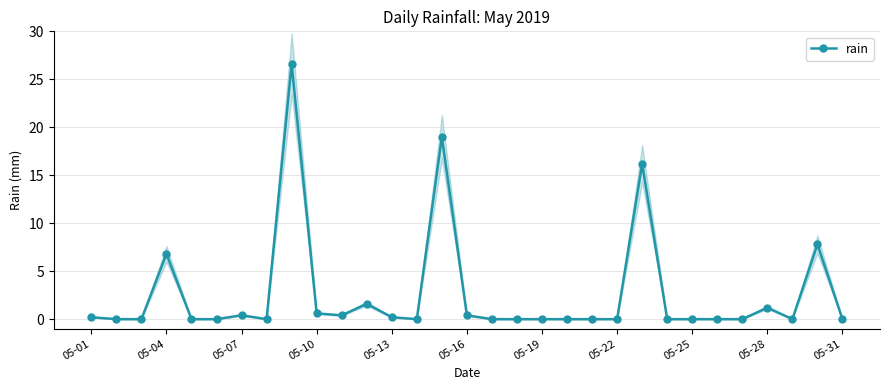

Does the chart display data point markers on the line(s)?

Yes